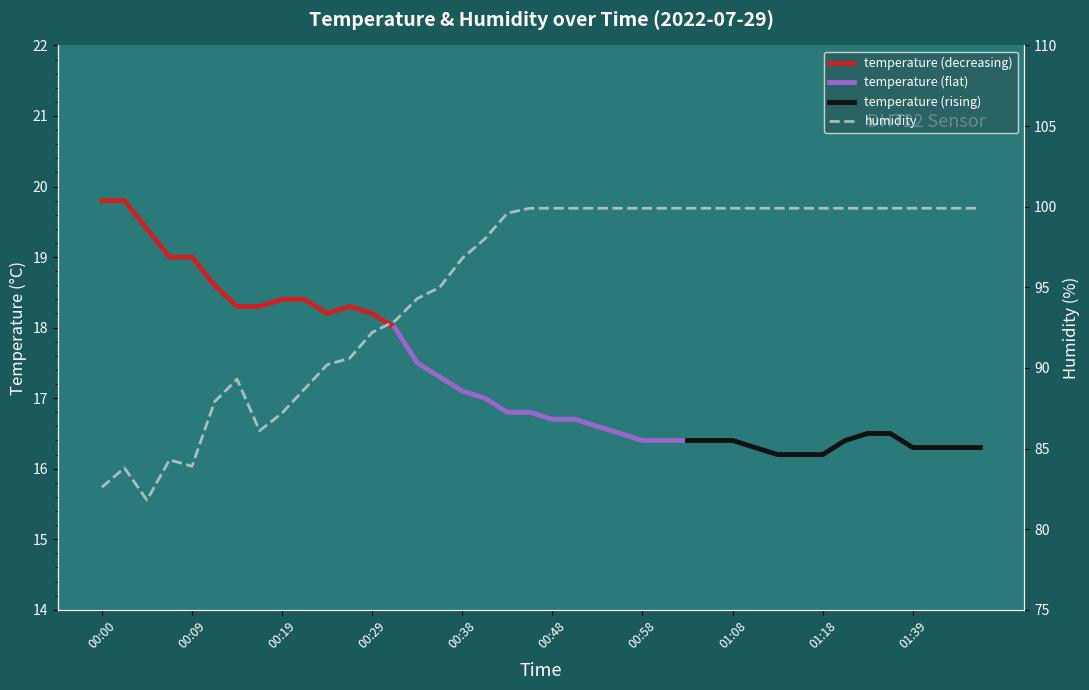

Which category has the highest value across all series?

00:46